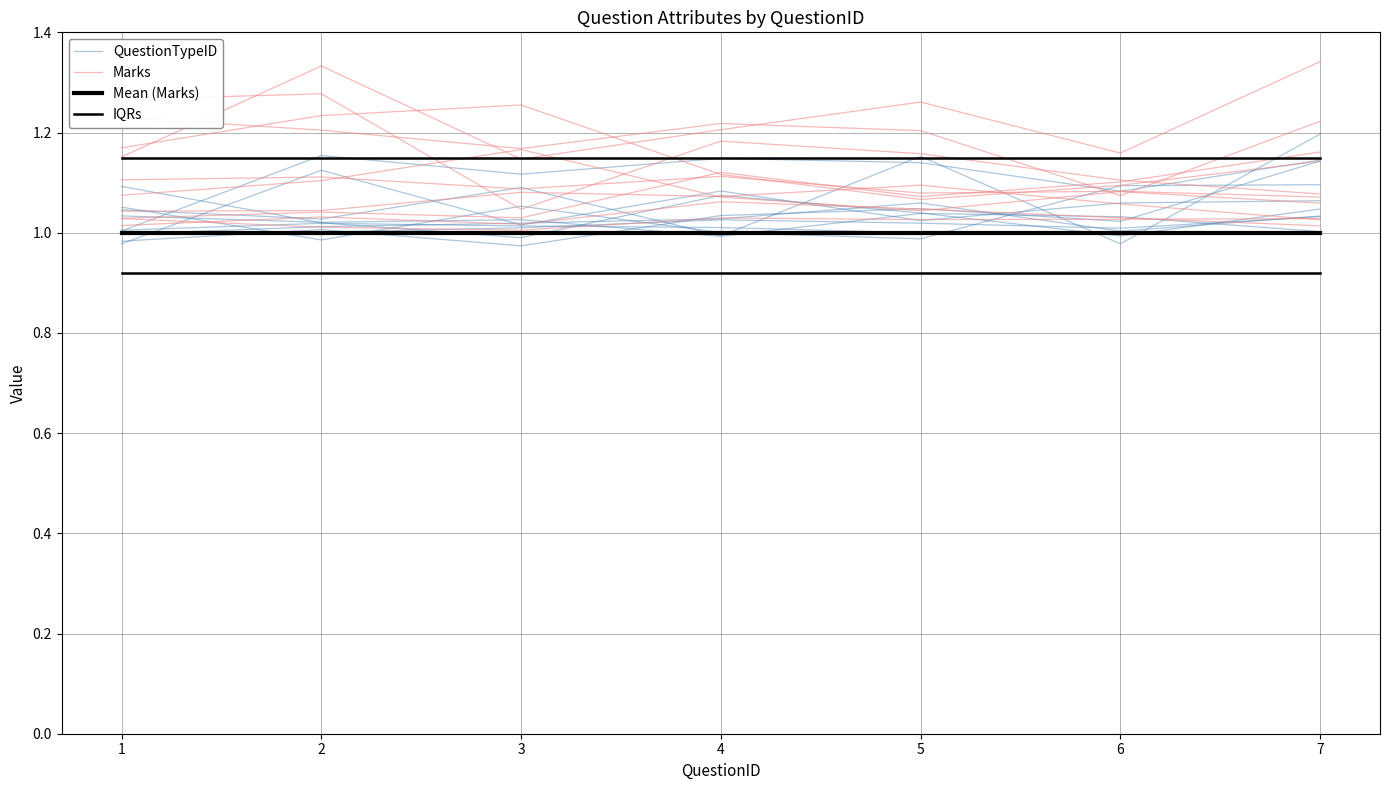

True or false: IQRs has a value of 1.5 at 6.

False